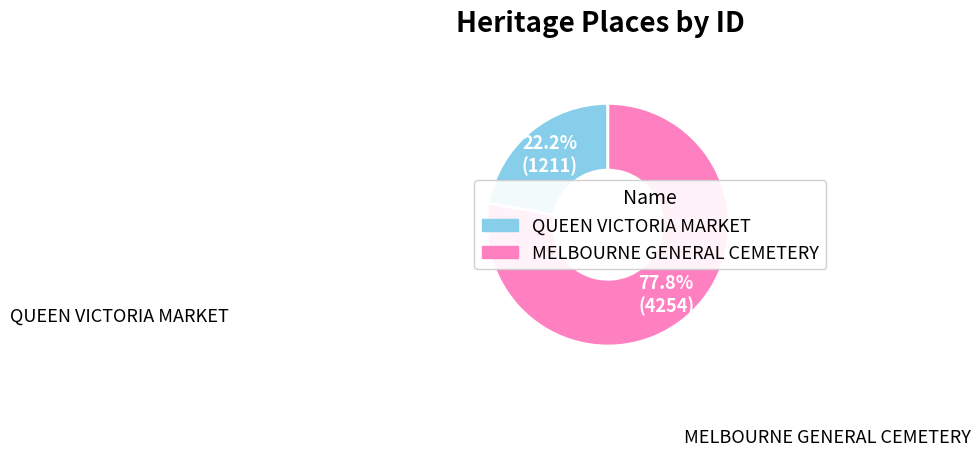

To the nearest percent, what percentage of the pie is QUEEN VICTORIA MARKET?

22%